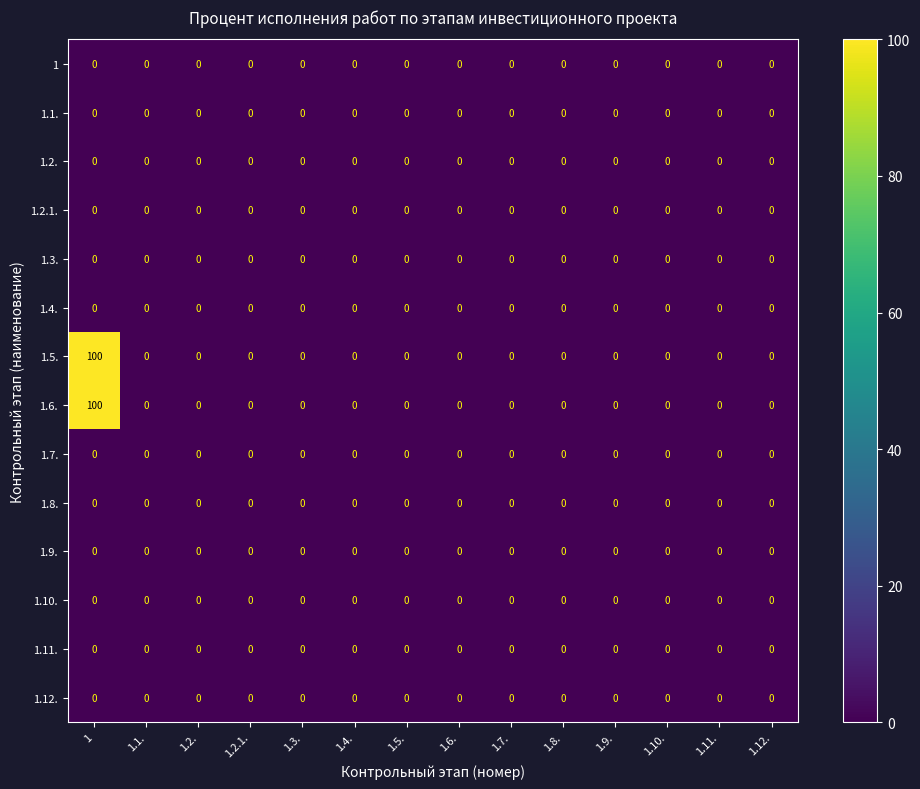

What is the maximum value for 1.6.?

100